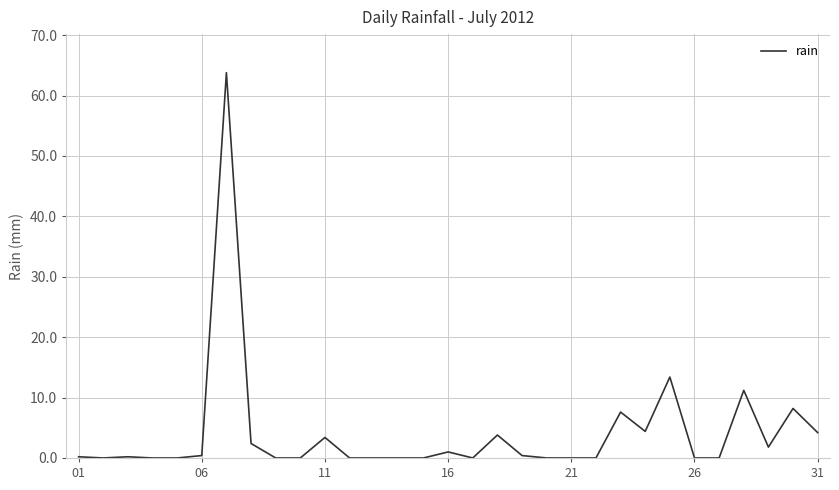

What is the greatest value displayed?

63.8